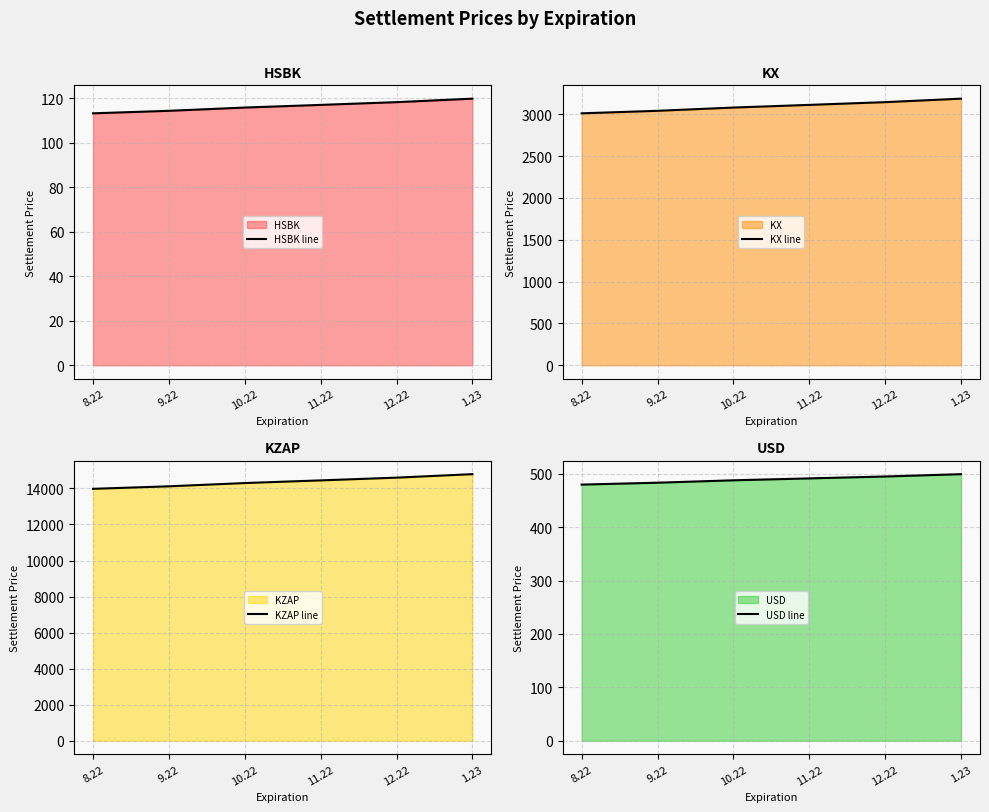

Which category has the lowest value in the HSBK line series?

8.22